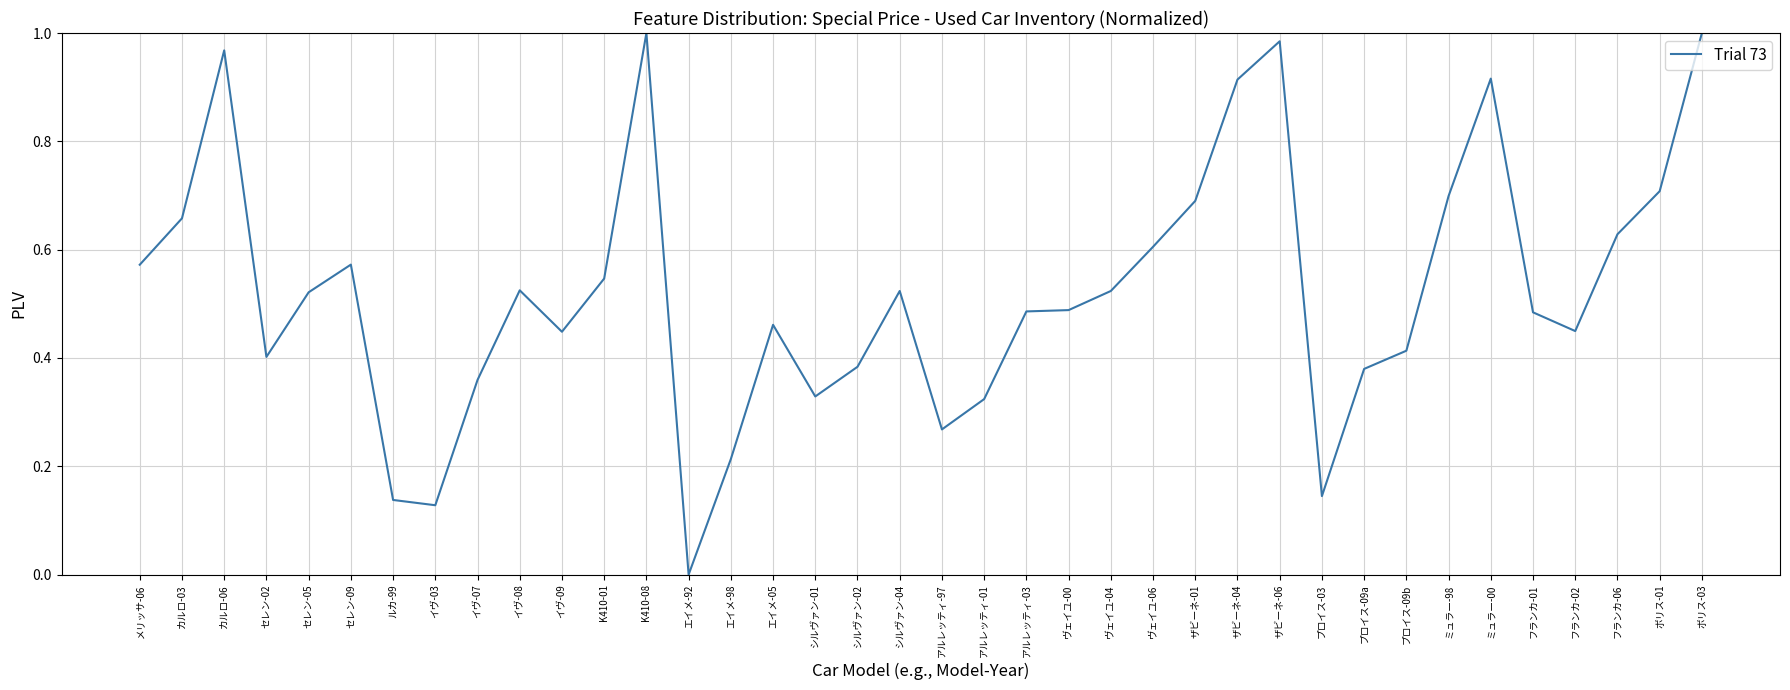

What position from the left is シルヴァン-01?

17